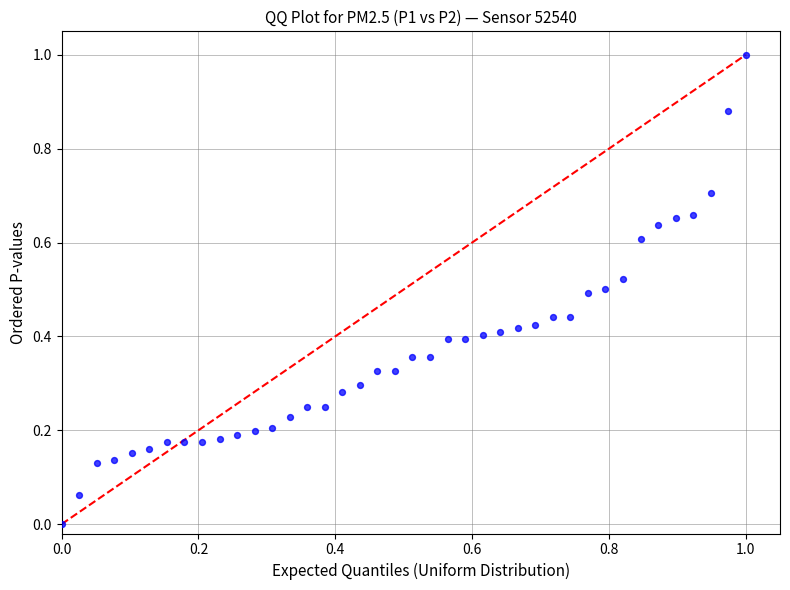

What is the range of Y values (max minus min)?

1.0